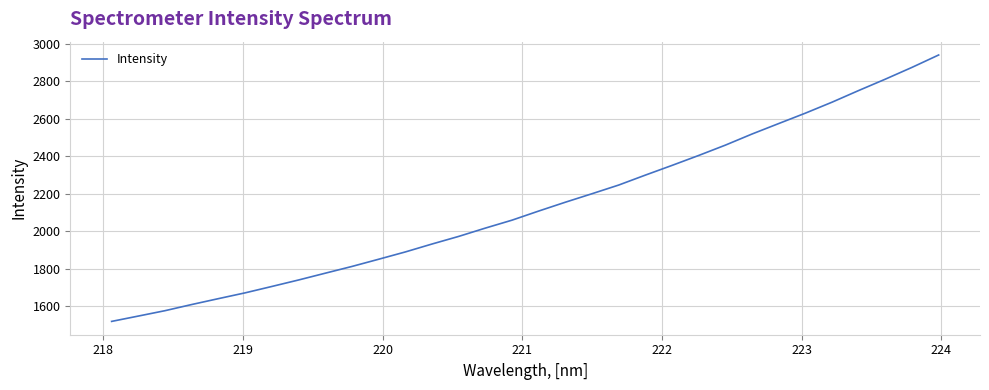

What is the difference between the maximum and minimum values?

1419.7